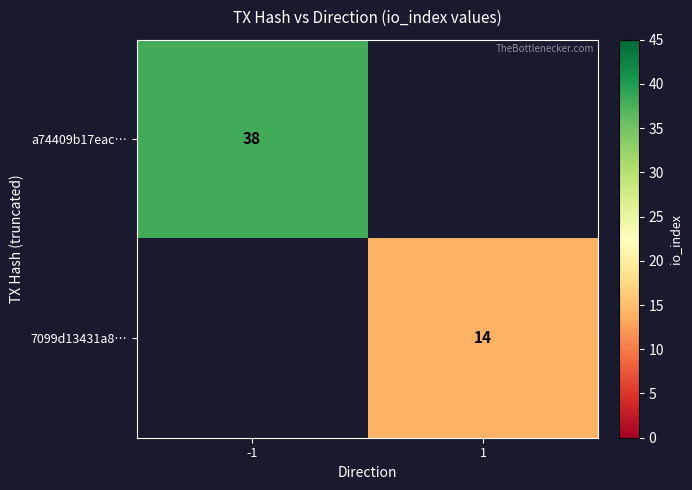

Between 1 and -1, which is larger?

-1